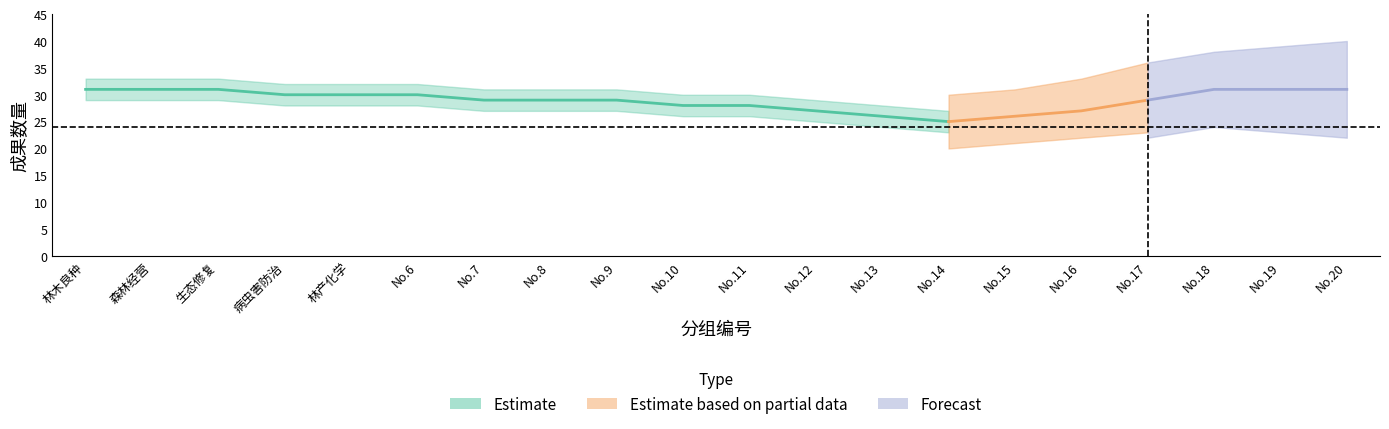

Is this an area chart (filled region under the line)?

No